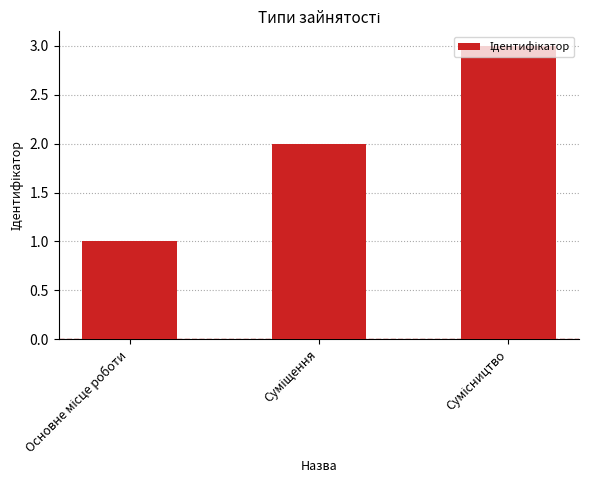

How many data points are less than 2?

1